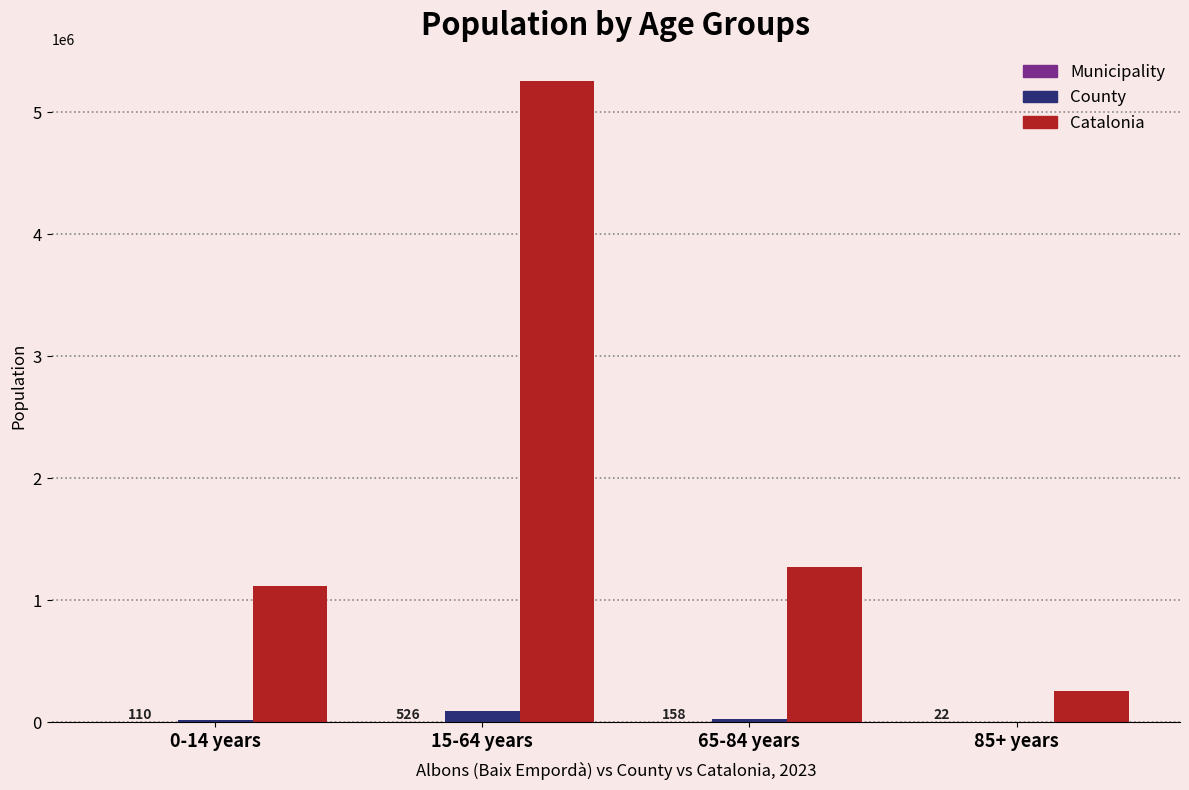

What is the maximum value shown in the chart?

5255889